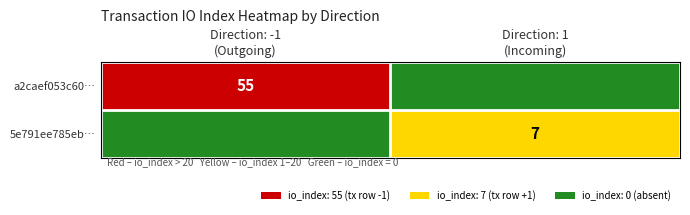

Which label corresponds to the smallest value in the chart?

Direction: 1
(Incoming)